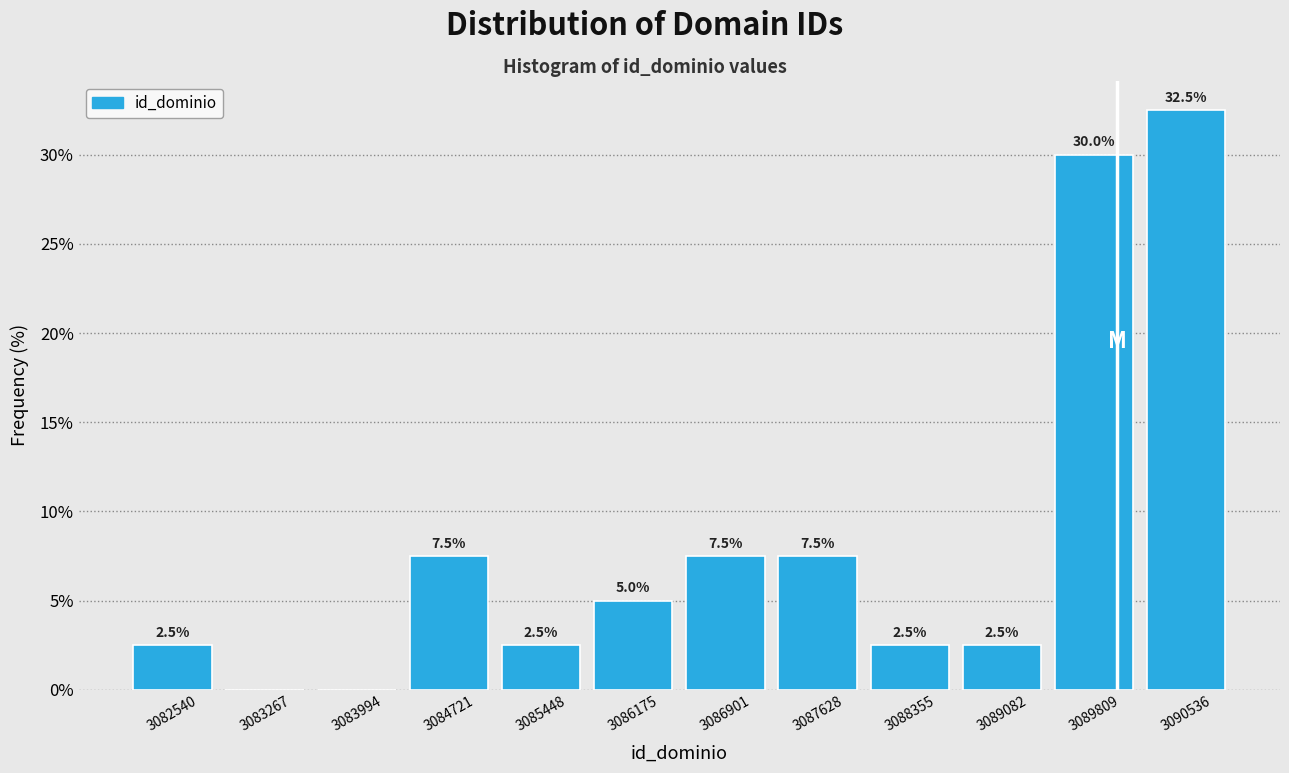

Which range on the x-axis has the tallest bar?

3090200 to 3090900